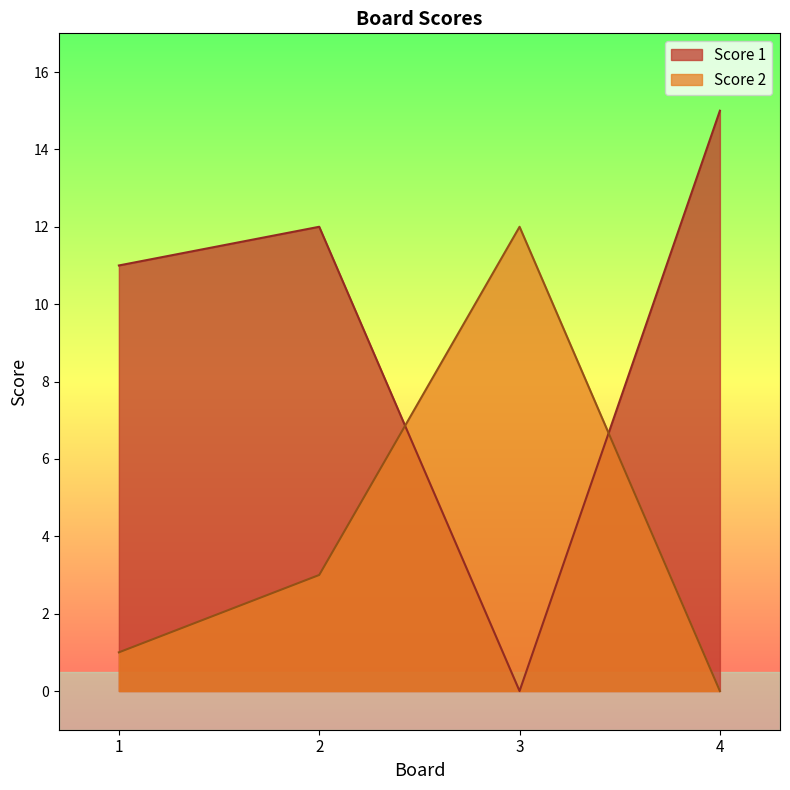

What is the difference between the highest and lowest values at 1?

10